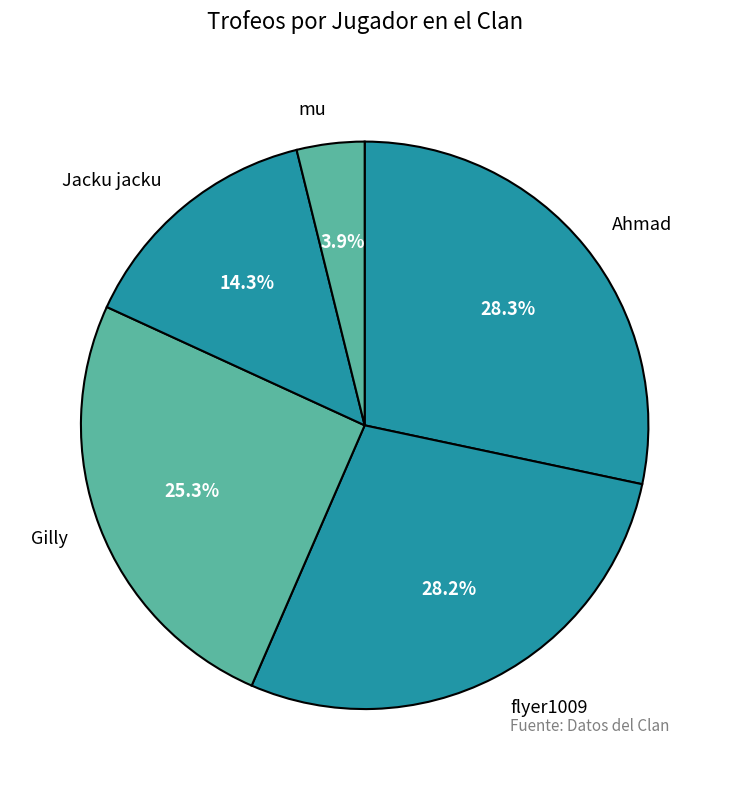

How many segments does this pie chart have?

5